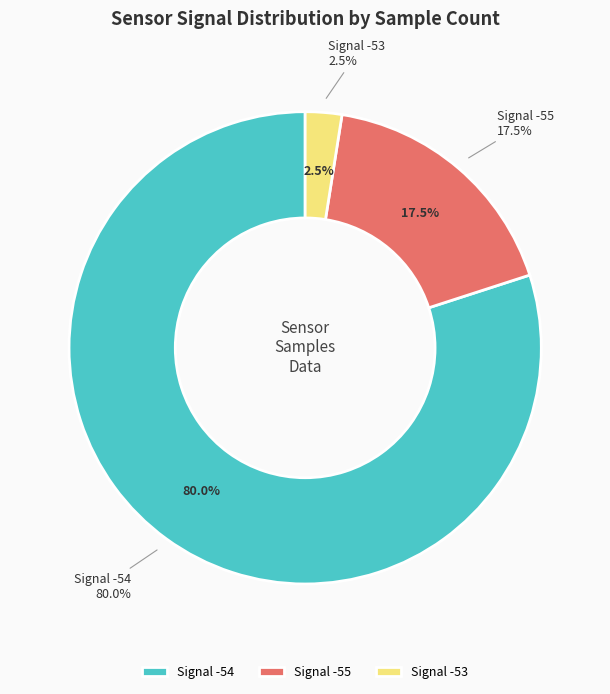

True or false: -55 accounts for 8% of the total.

False